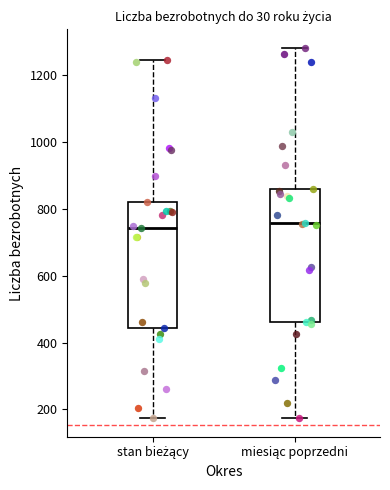

Where does the lower whisker of the box for miesiąc poprzedni end on the y-axis? The values are not printed on the chart, so give them approximately, as read against the axis.

180